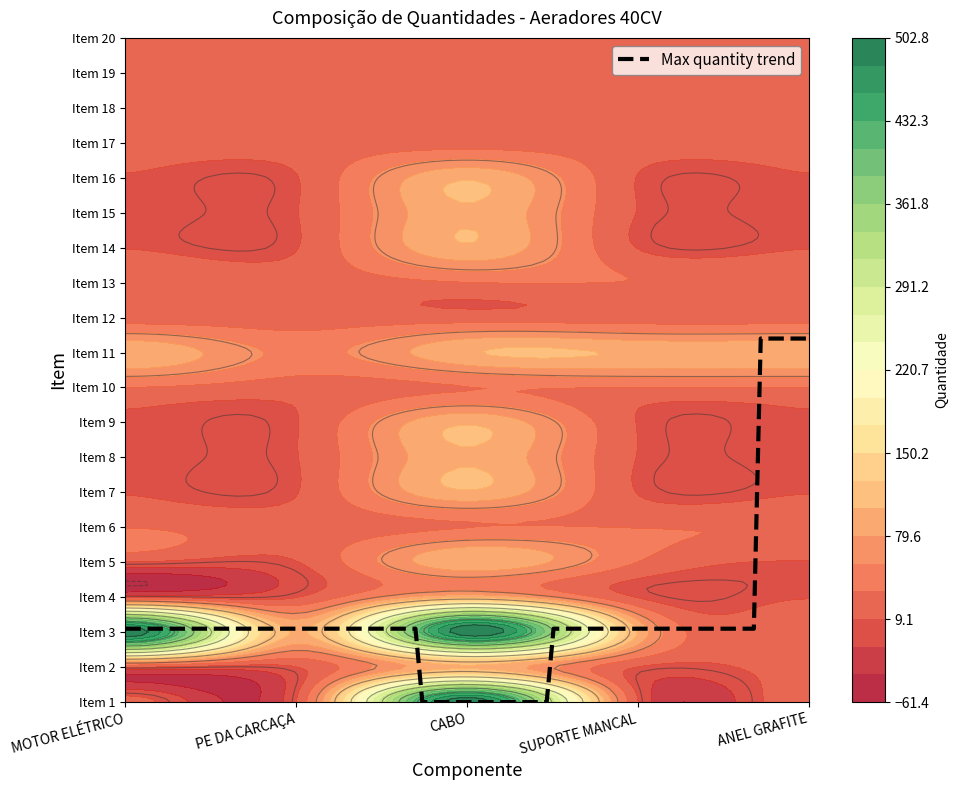

What is the greatest value displayed?

500